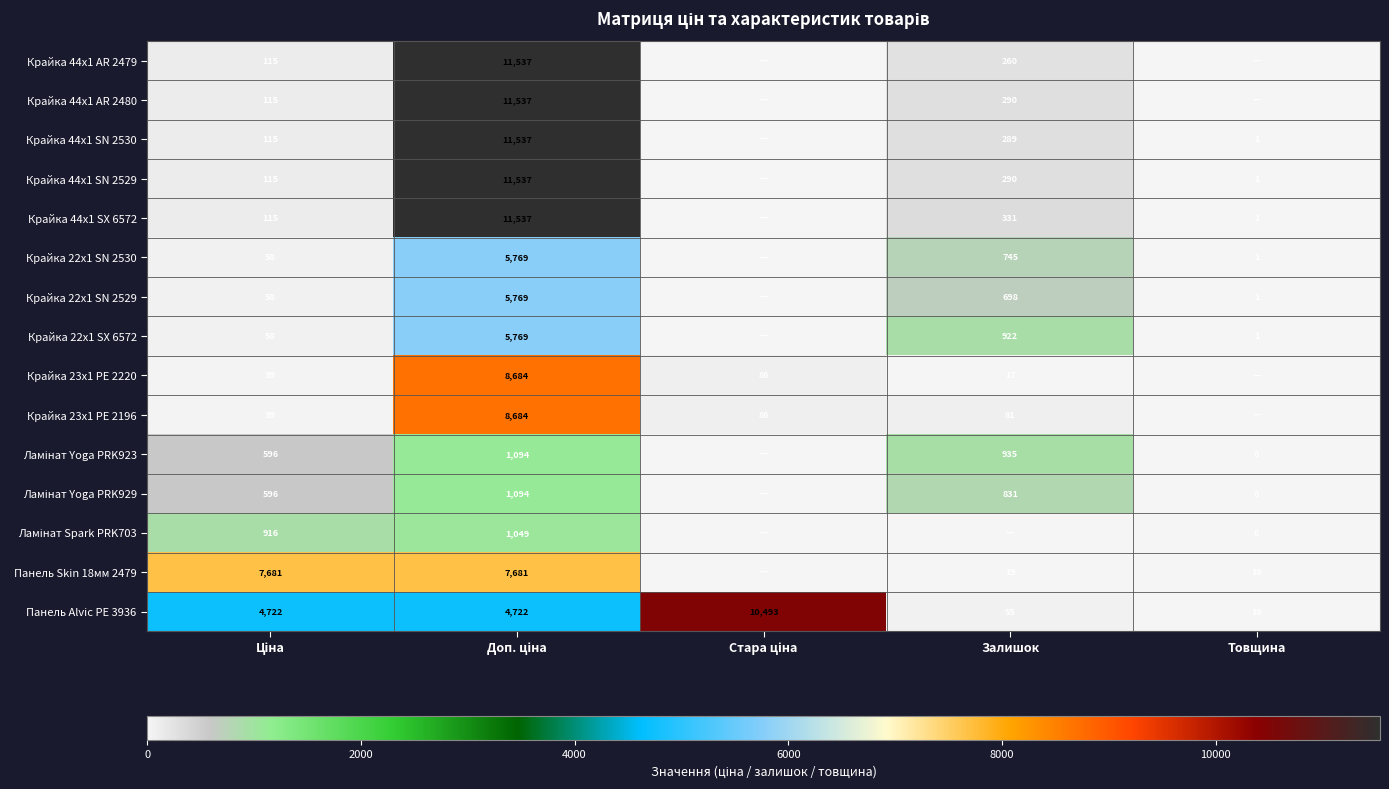

What is the minimum value for Панель Alvic PE 3936?

18